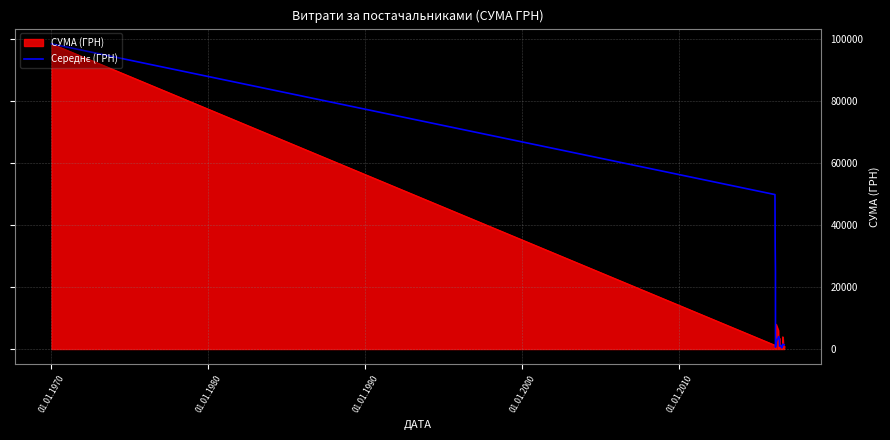

What is the greatest value displayed?

98353.7